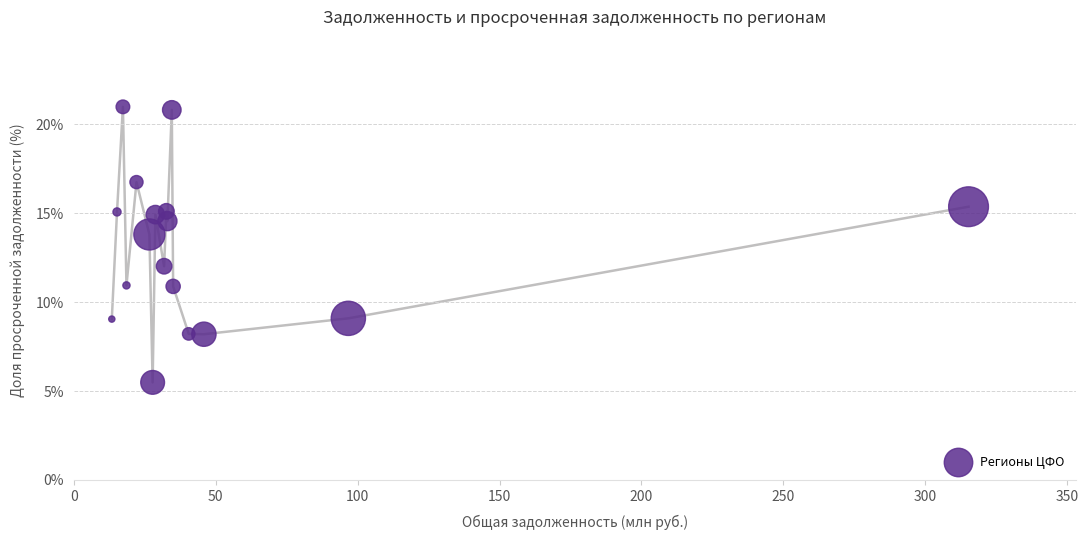

What is the range of X values (max minus min)?

301.9